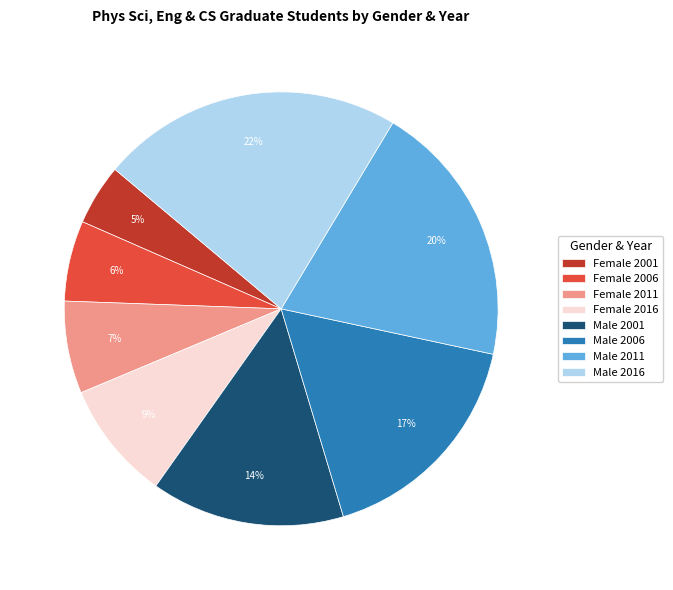

Do Male 2016 and Female 2006 together represent more than half of the pie?

No